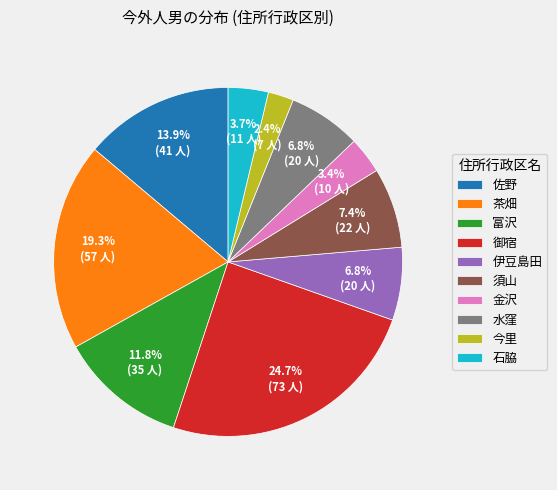

What percentage is NOT represented by 御宿?

75.3%